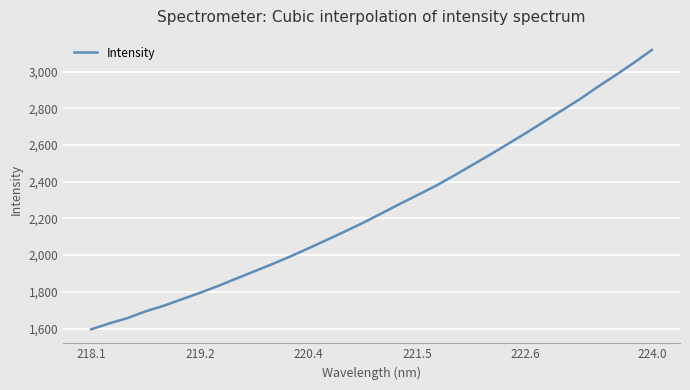

How many lines are shown in the chart?

1